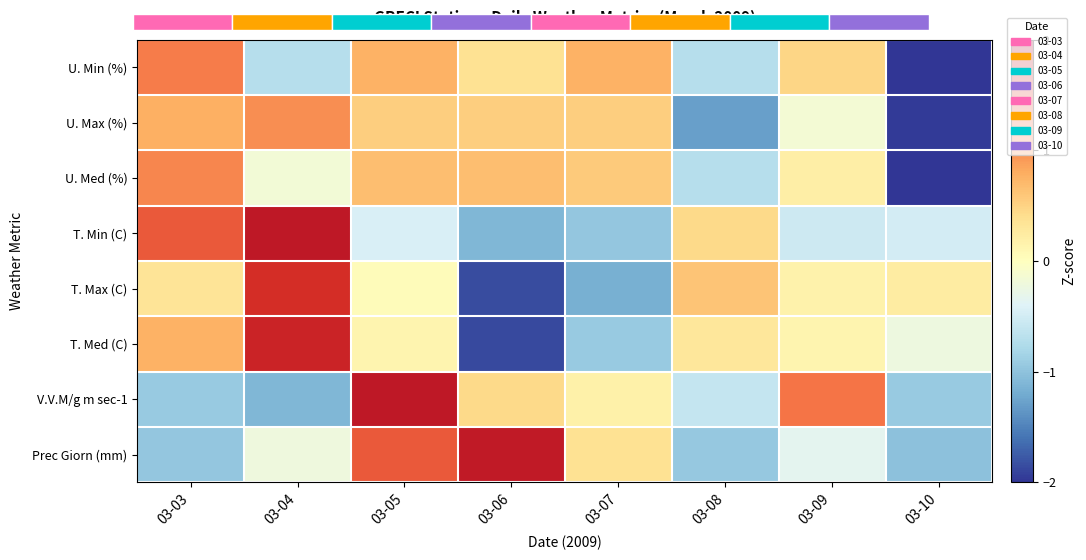

Reading right to left, list all the values displayed in this chart.

U. Min (%): 03-10=-2.1	03-09=0.5	03-08=-0.7	03-07=0.8	03-06=0.4	03-05=0.8	03-04=-0.7	03-03=1.1
U. Max (%): 03-10=-2.0	03-09=-0.1	03-08=-1.3	03-07=0.5	03-06=0.5	03-05=0.5	03-04=1.0	03-03=0.8
U. Med (%): 03-10=-2.3	03-09=0.2	03-08=-0.7	03-07=0.6	03-06=0.7	03-05=0.7	03-04=-0.2	03-03=1.0
T. Min (C): 03-10=-0.5	03-09=-0.5	03-08=0.5	03-07=-1.0	03-06=-1.1	03-05=-0.5	03-04=1.8	03-03=1.3
T. Max (C): 03-10=0.2	03-09=0.2	03-08=0.6	03-07=-1.2	03-06=-1.9	03-05=0.0	03-04=1.6	03-03=0.3
T. Med (C): 03-10=-0.2	03-09=0.1	03-08=0.3	03-07=-0.9	03-06=-1.9	03-05=0.1	03-04=1.7	03-03=0.8
V.V.M/g m sec-1: 03-10=-0.9	03-09=1.1	03-08=-0.6	03-07=0.2	03-06=0.4	03-05=1.8	03-04=-1.1	03-03=-0.9
Prec Giorn (mm): 03-10=-1.0	03-09=-0.3	03-08=-0.9	03-07=0.4	03-06=1.8	03-05=1.3	03-04=-0.2	03-03=-1.0